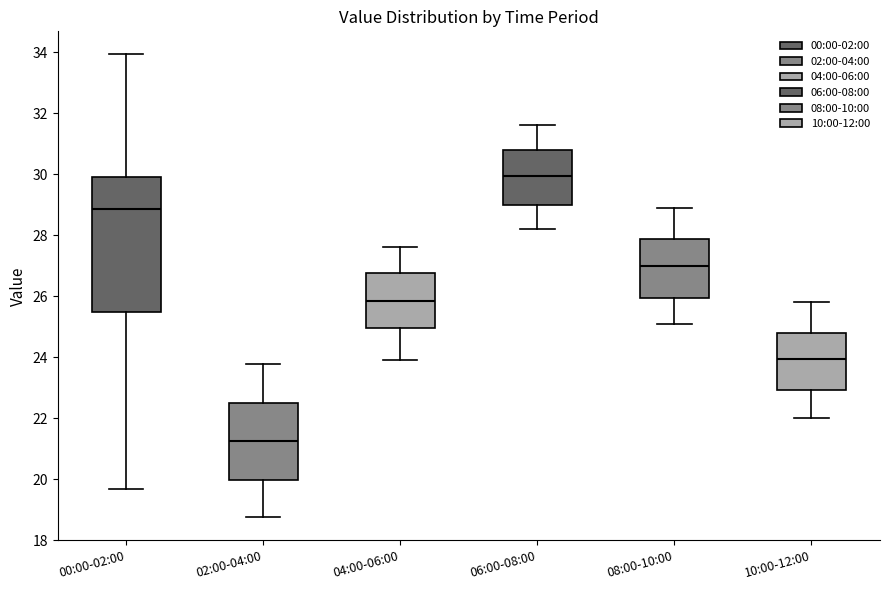

Reading left to right, transcribe this box plot: for each box, give where its median line is, the range the box spans, and where its two whiskers end, as read against the y-axis. The values are not printed on the chart, so give them approximately, as read against the axis.

00:00-02:00: median 28.8, box 25.4 to 30.0, whiskers 19.6 to 34.0
02:00-04:00: median 21.2, box 20.0 to 22.6, whiskers 18.8 to 23.8
04:00-06:00: median 25.8, box 25.0 to 26.8, whiskers 24.0 to 27.6
06:00-08:00: median 30.0, box 29.0 to 30.8, whiskers 28.2 to 31.6
08:00-10:00: median 27.0, box 26.0 to 27.8, whiskers 25.2 to 29.0
10:00-12:00: median 24.0, box 23.0 to 24.8, whiskers 22.0 to 25.8